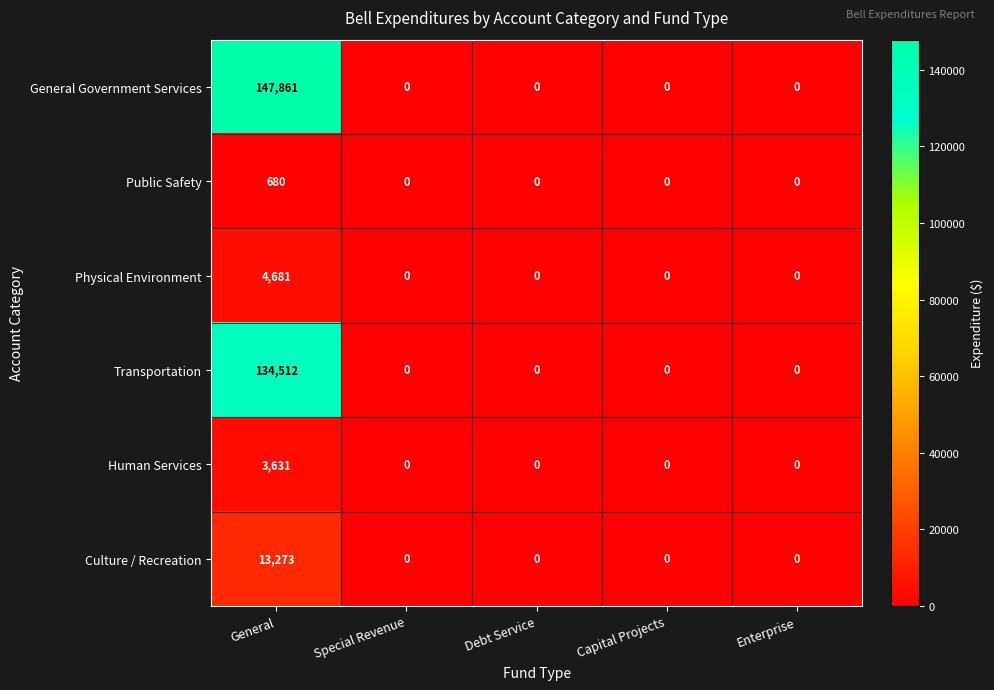

List the series in order of their peak value, lowest first.

Public Safety, Human Services, Physical Environment, Culture / Recreation, Transportation, General Government Services